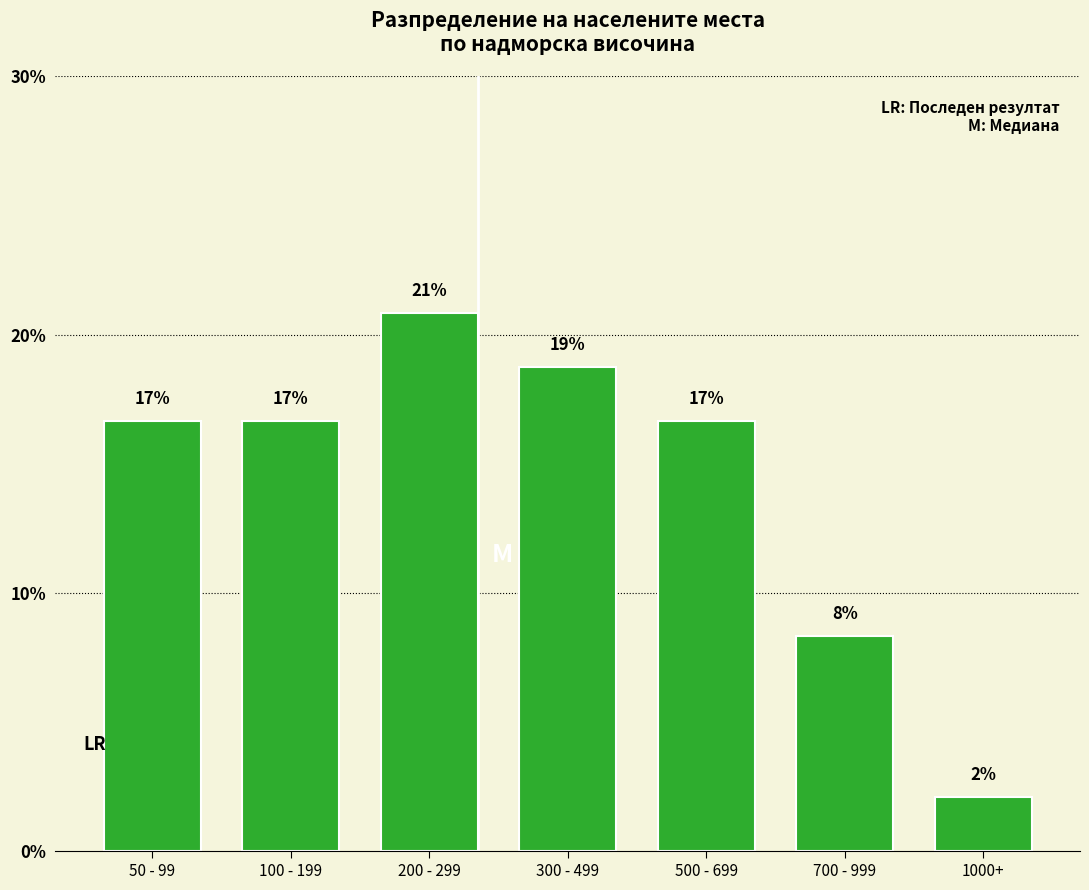

Are the bars horizontal?

No